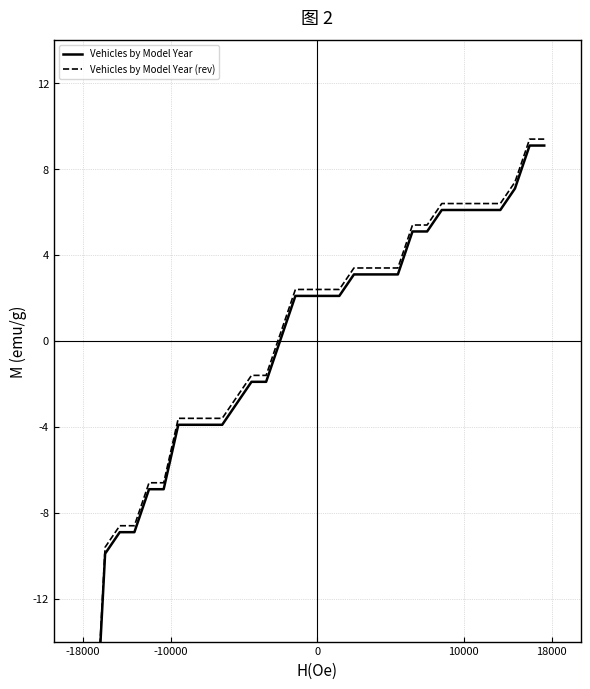

True or false: Vehicles by Model Year (rev) has more than 2 interior local peaks.

False